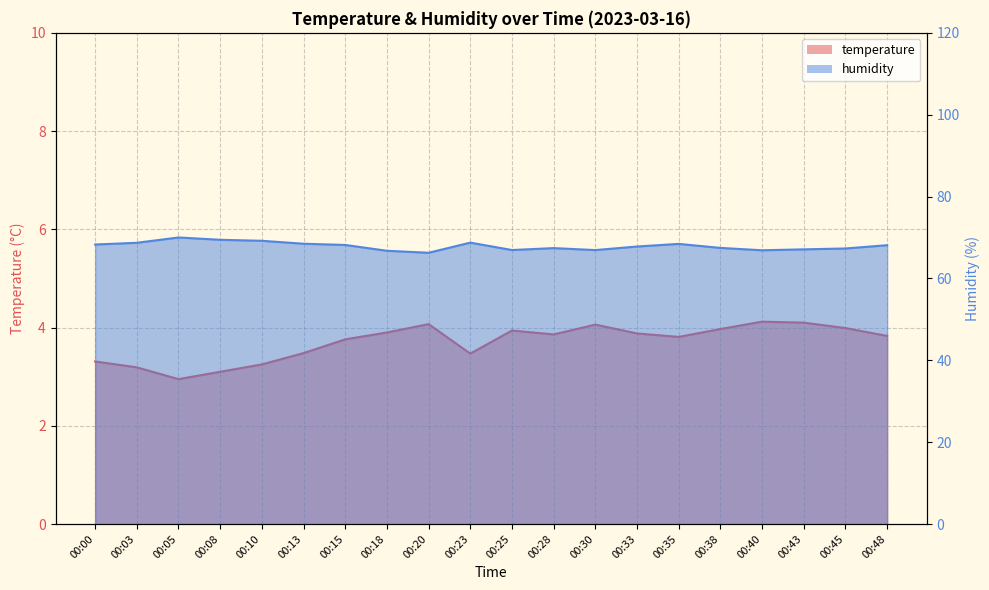

What is the maximum value shown in the chart?

70.0